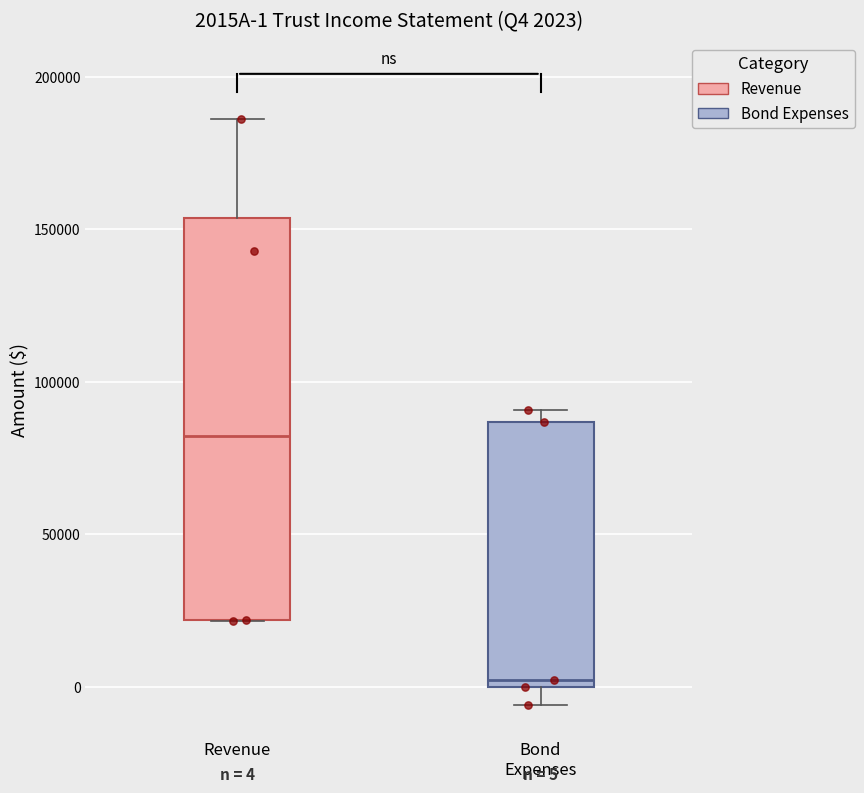

Which box's median line is the lowest?

Bond Expenses